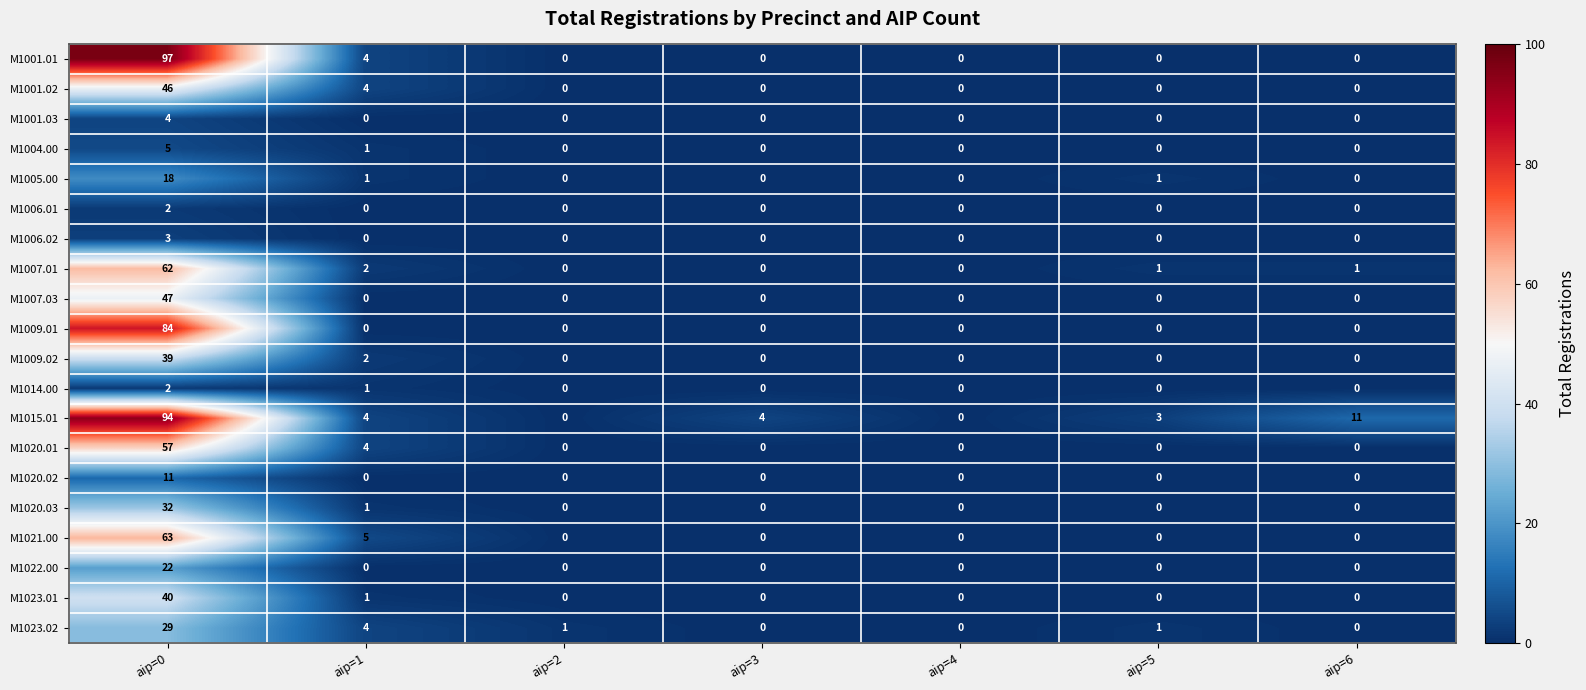

How many categories are shown in the chart?

7